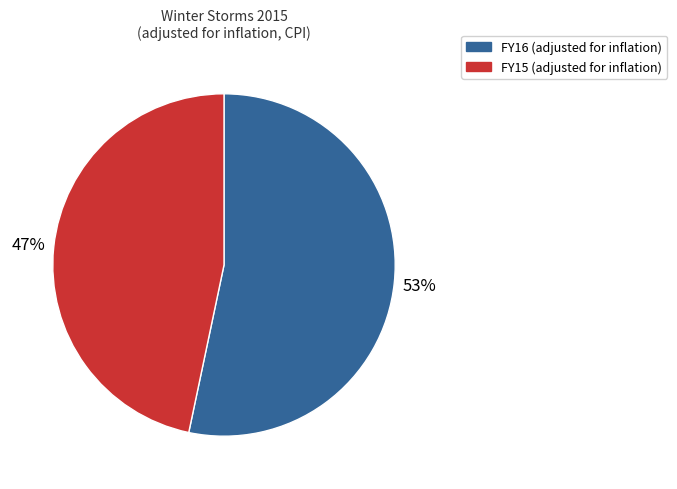

Approximately how many times larger is the value at FY15 compared to FY16?

0.9